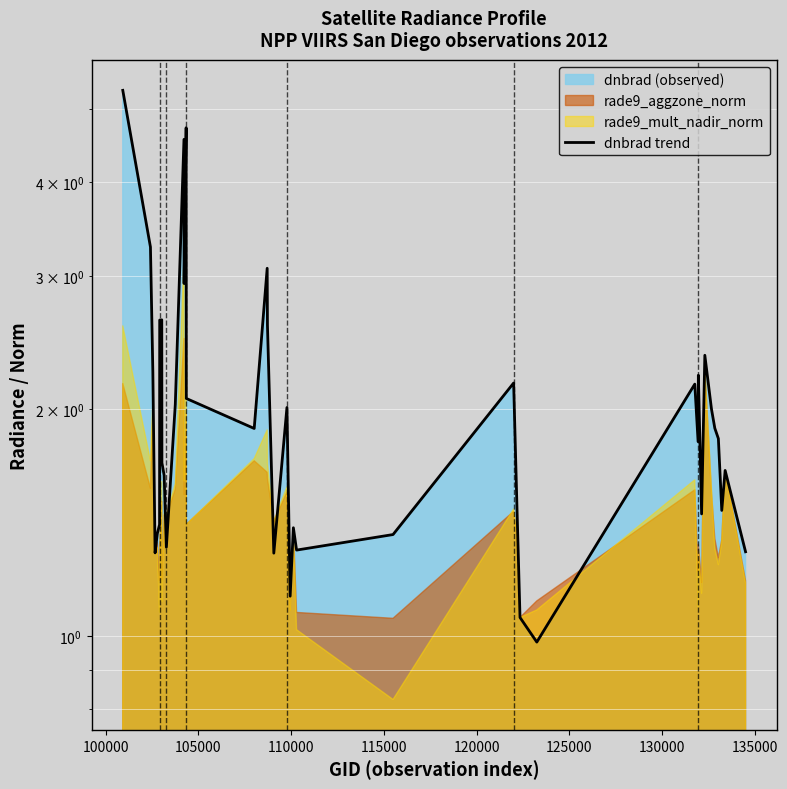

What is the sum of all values?

82.9